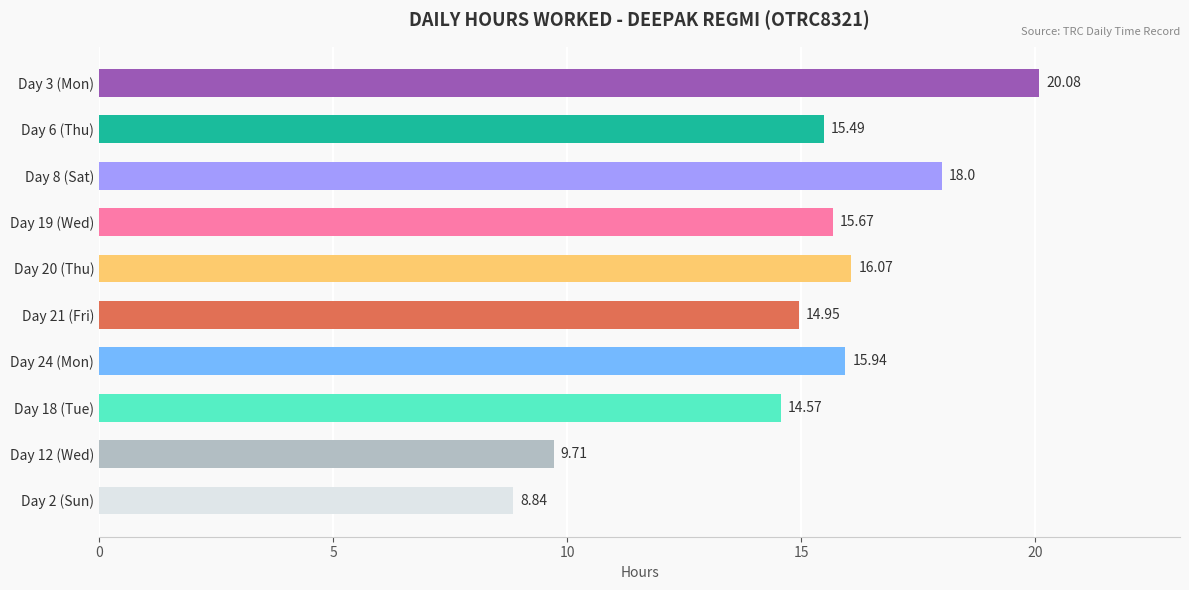

What is the ratio of the value at Day 19 (Wed) to the value at Day 21 (Fri)?

1.0